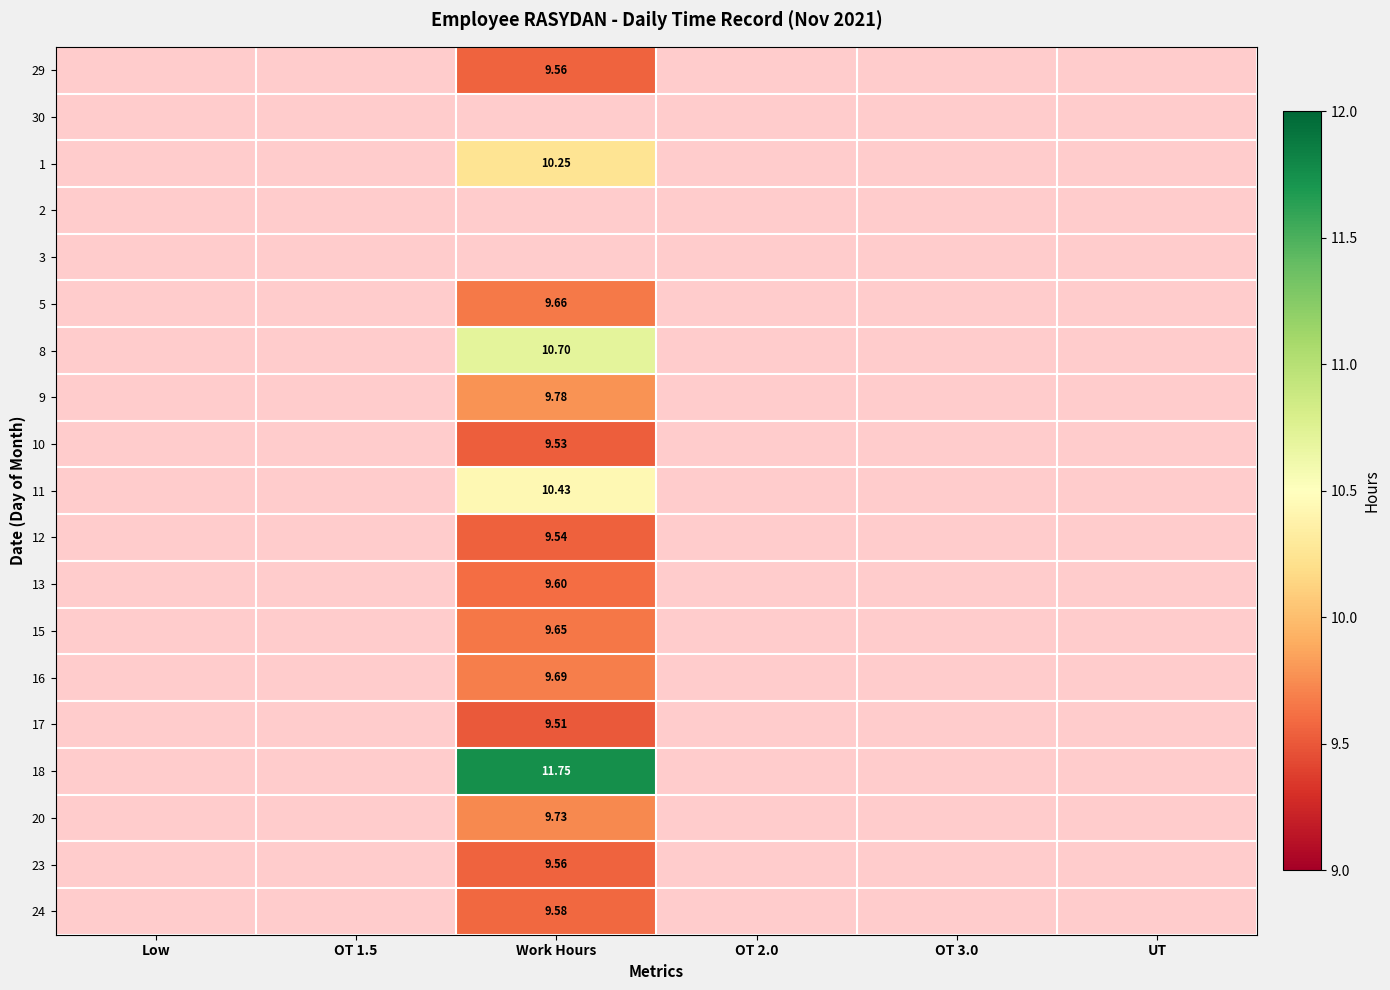

Between OT 2.0 and Work Hours, which is larger?

Work Hours